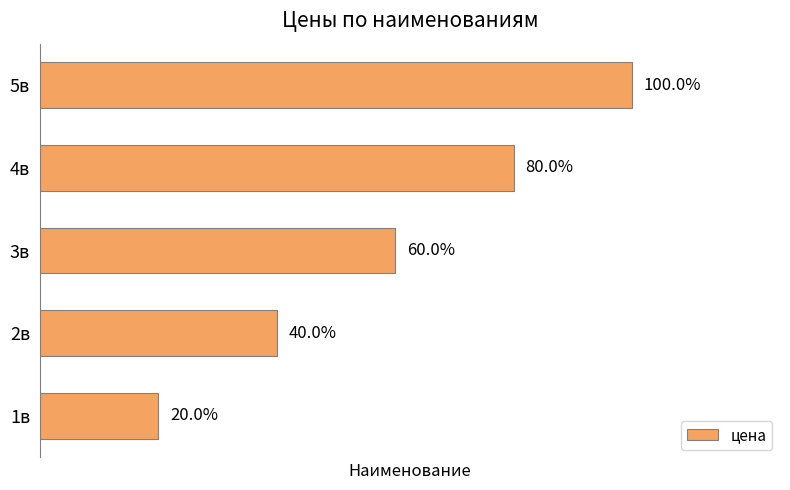

How many bars are there in total?

5